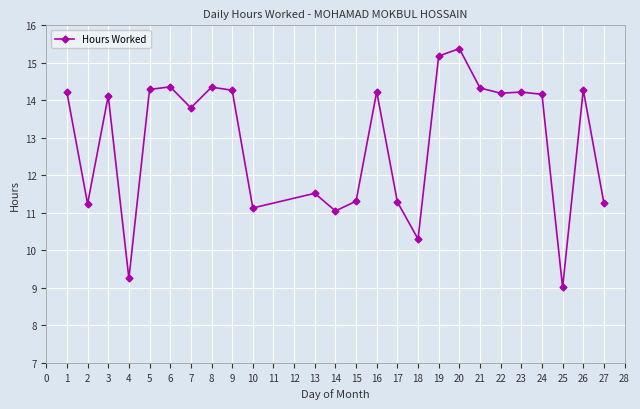

Is it true that the value at 15 is 11.3?

True